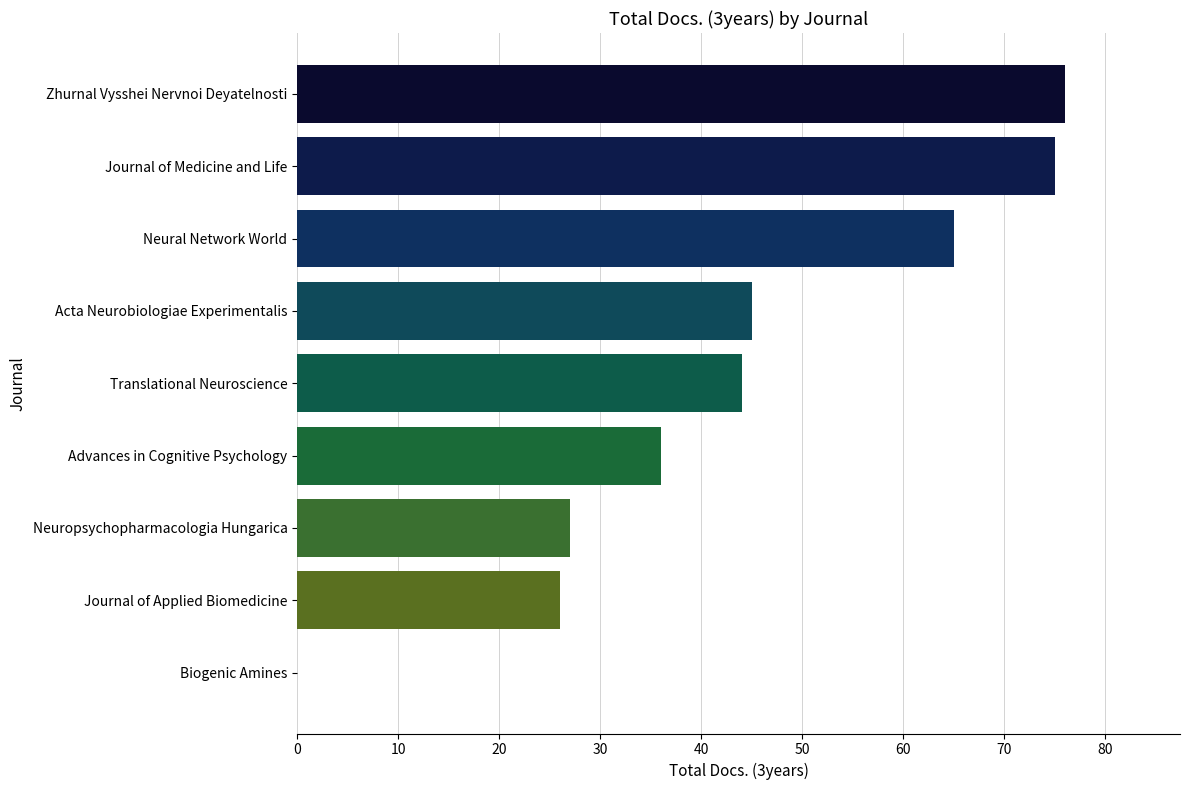

What is the average value?

44